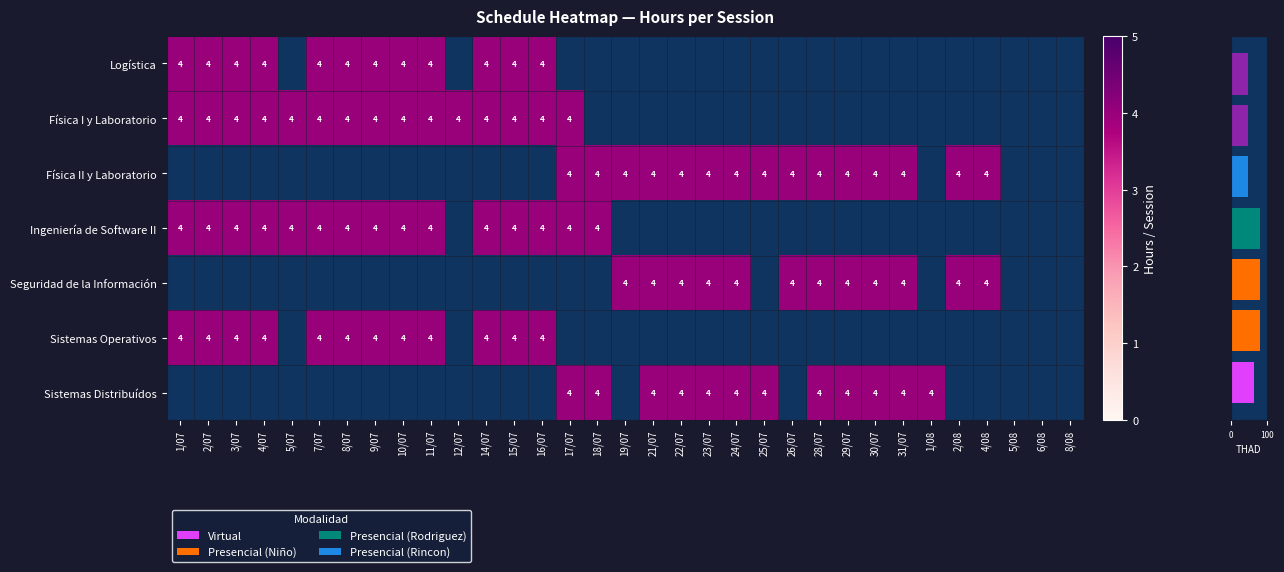

Which series has the largest range (max minus min)?

Logística